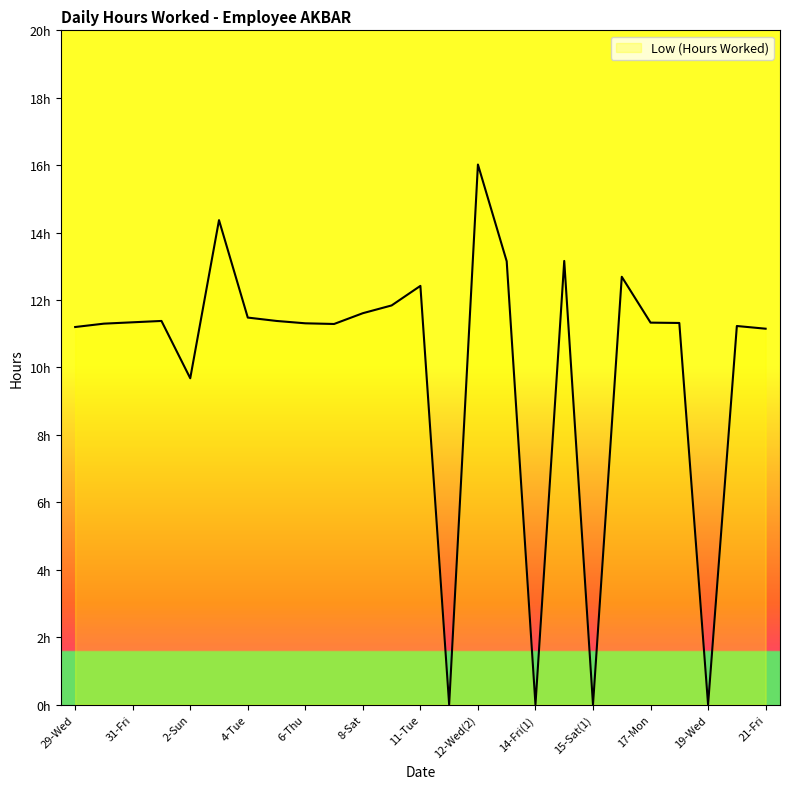

Where is the first local maximum?

1-Sat